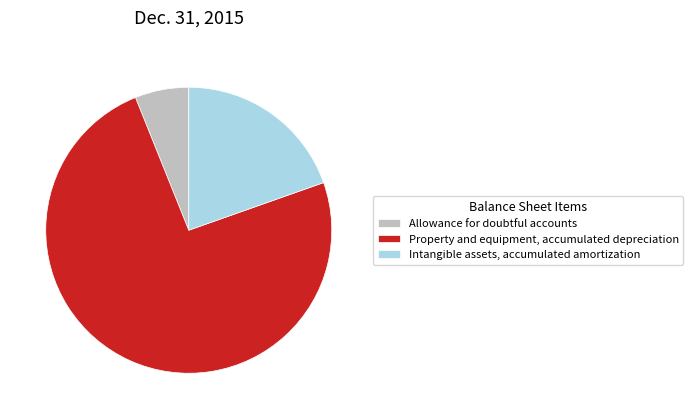

What is the smallest slice in the pie chart?

Allowance for doubtful accounts